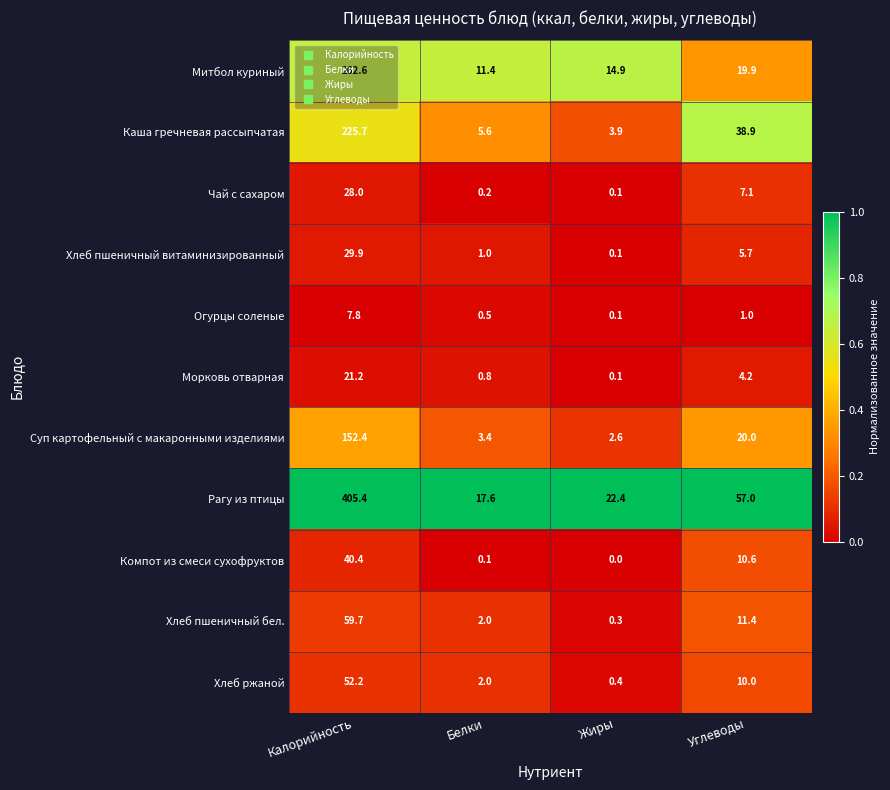

List the series in order of their peak value, lowest first.

Огурцы соленые, Морковь отварная, Чай с сахаром, Хлеб пшеничный витаминизированный, Компот из смеси сухофруктов, Хлеб ржаной, Хлеб пшеничный бел., Суп картофельный с макаронными изделиями, Каша гречневая рассыпчатая, Митбол куриный, Рагу из птицы